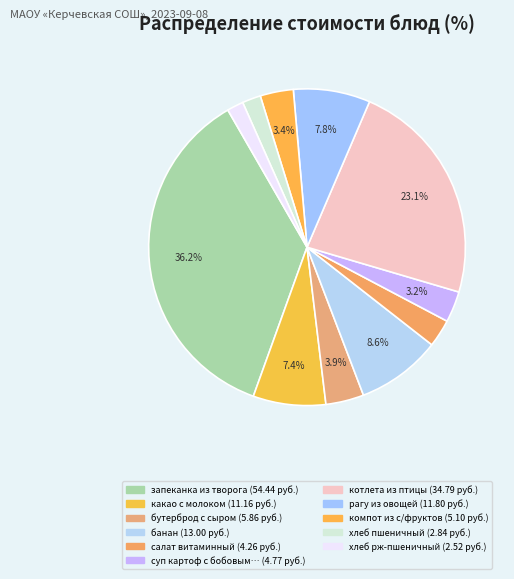

How many segments does this pie chart have?

11